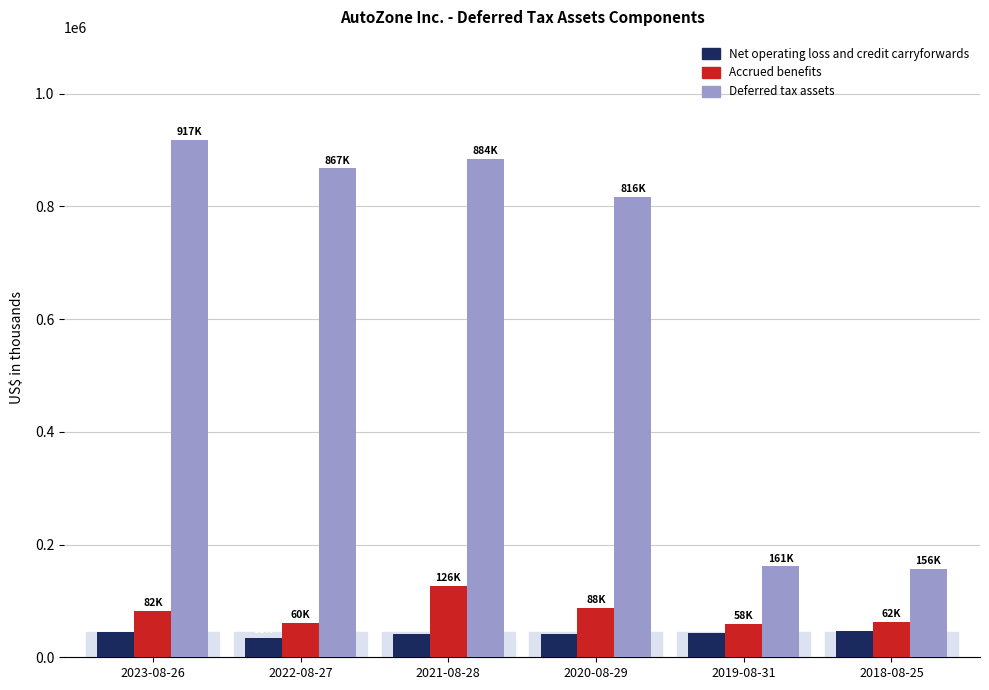

Is the value of Net operating loss and credit carryforwards at 2018-08-25 greater than the value of Deferred tax assets at 2018-08-25?

No